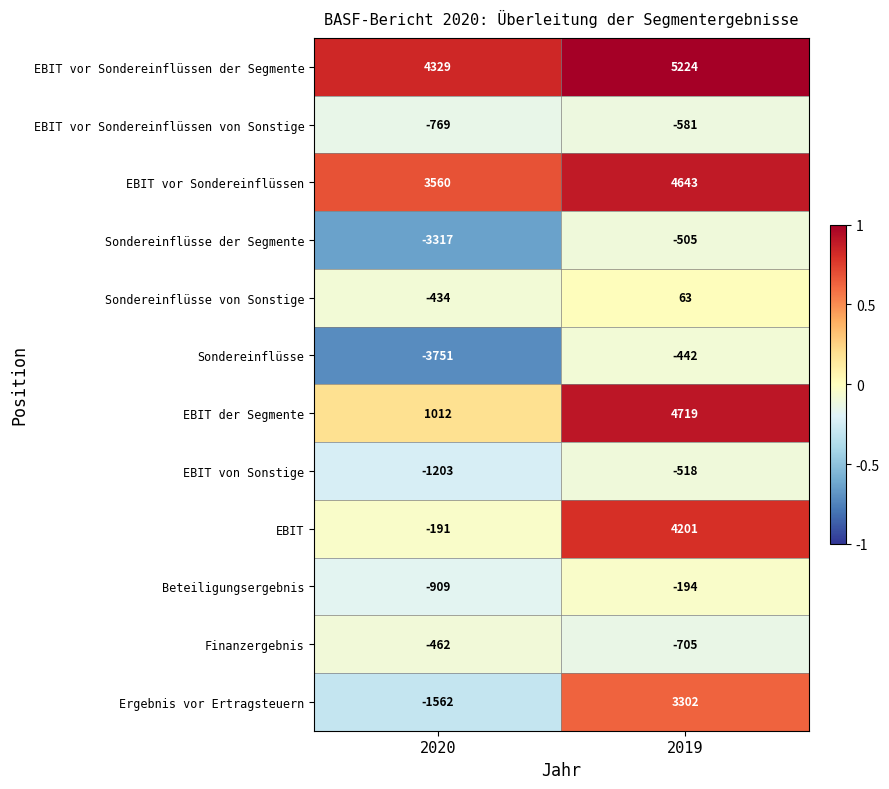

List the series in order of their peak value, lowest first.

EBIT vor Sondereinflüssen von Sonstige, EBIT von Sonstige, Sondereinflüsse der Segmente, Finanzergebnis, Sondereinflüsse, Beteiligungsergebnis, Sondereinflüsse von Sonstige, Ergebnis vor Ertragsteuern, EBIT, EBIT vor Sondereinflüssen, EBIT der Segmente, EBIT vor Sondereinflüssen der Segmente